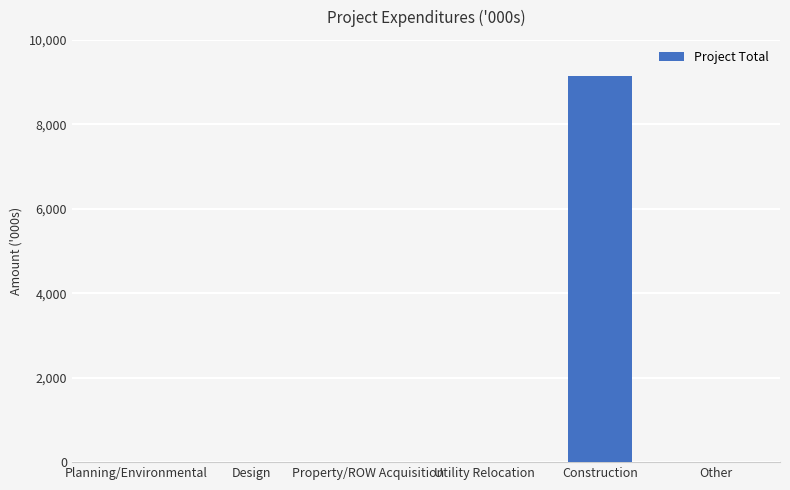

At which label is the value closest to 4567433?

Planning/Environmental